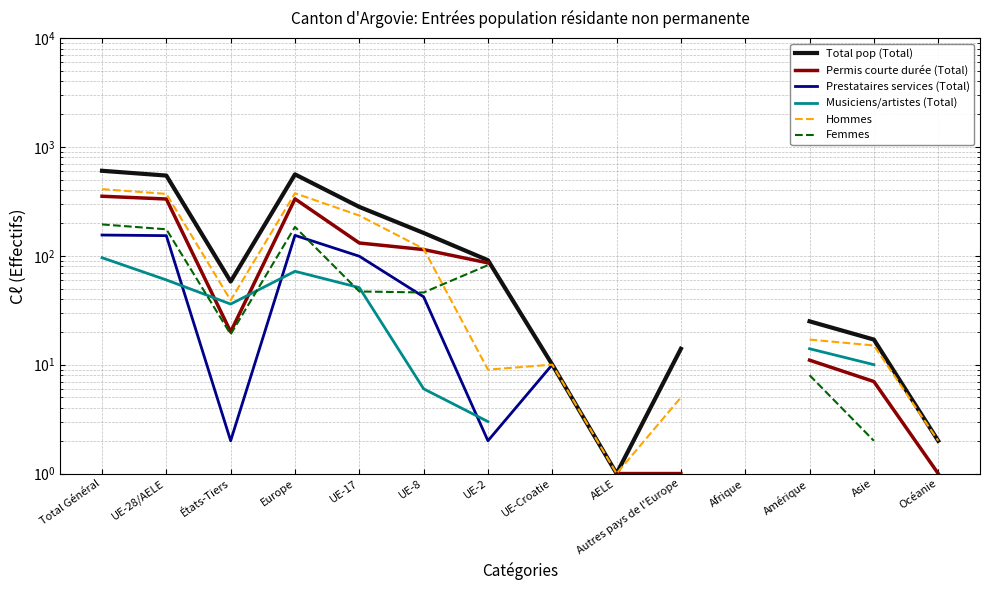

What is the difference between the Permis courte durée (Total) values at États-Tiers and UE-2?

66.0